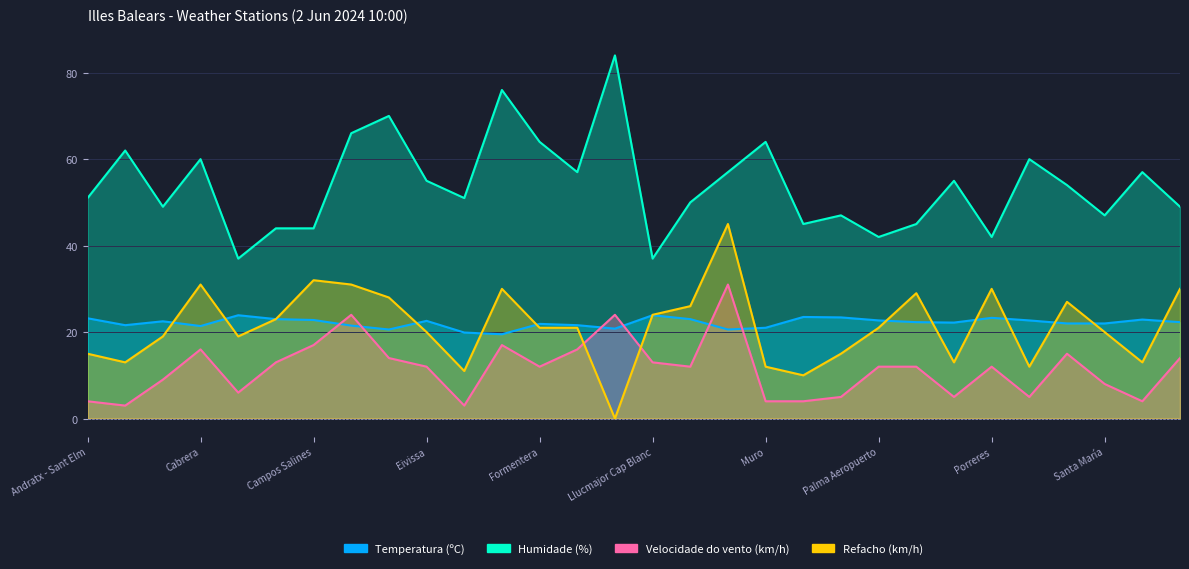

What is the label of the 5th point from the left?

Calvià